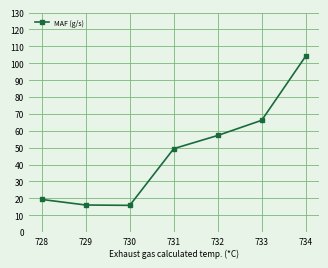

What is the value of the 6th point from the left?

66.2